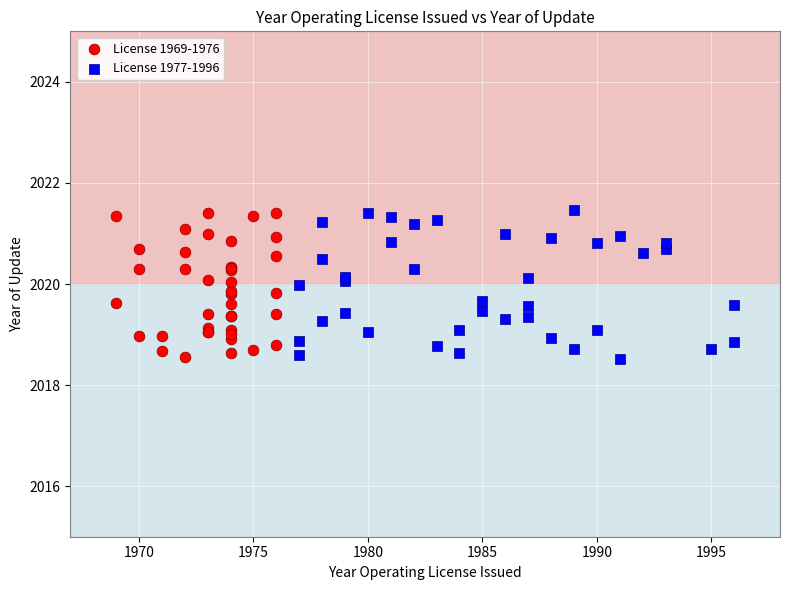

What are all the series names shown in the legend?

License 1969-1976, License 1977-1996